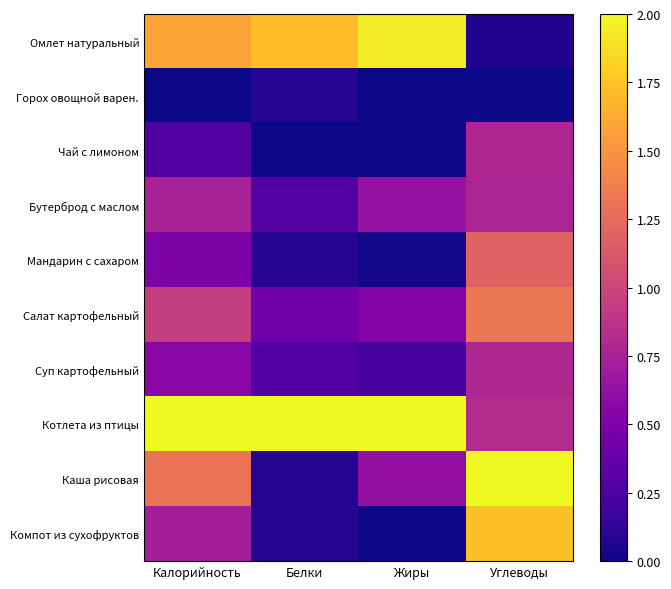

What is the difference between the highest and lowest values at Углеводы?

2.0